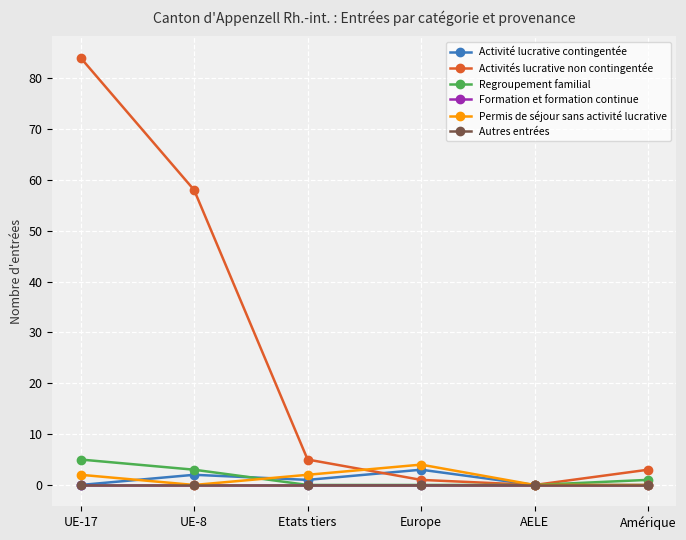

At how many categories does at least one series exceed 66?

1